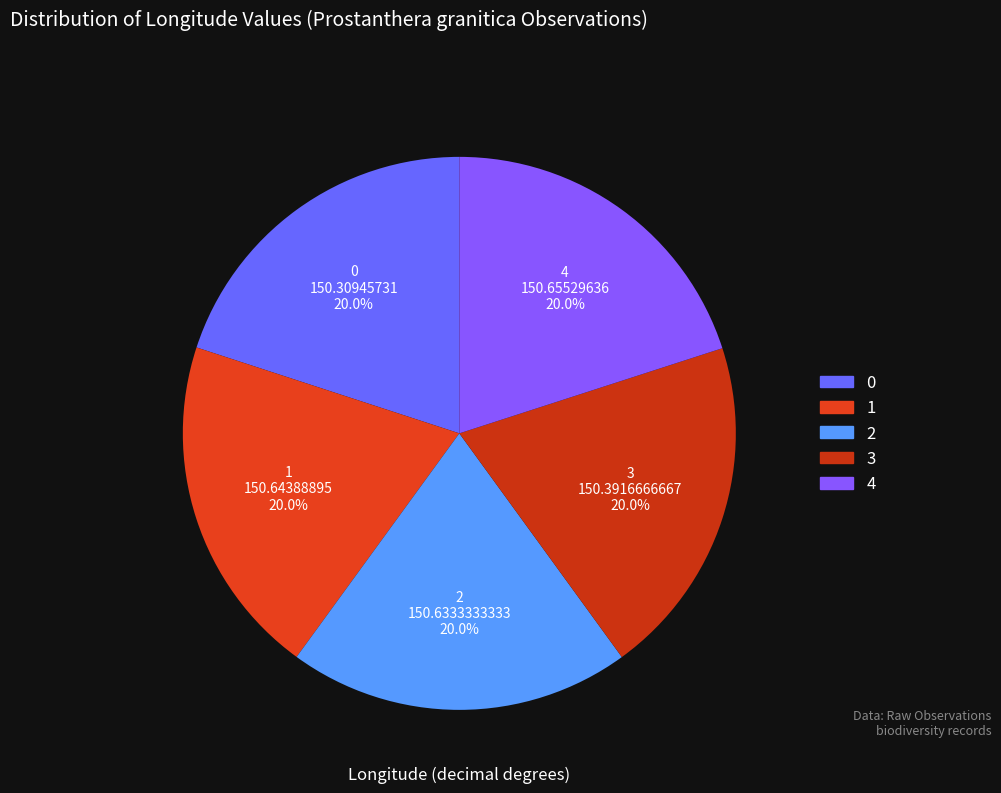

Do 2 and 0 together represent more than half of the pie?

No